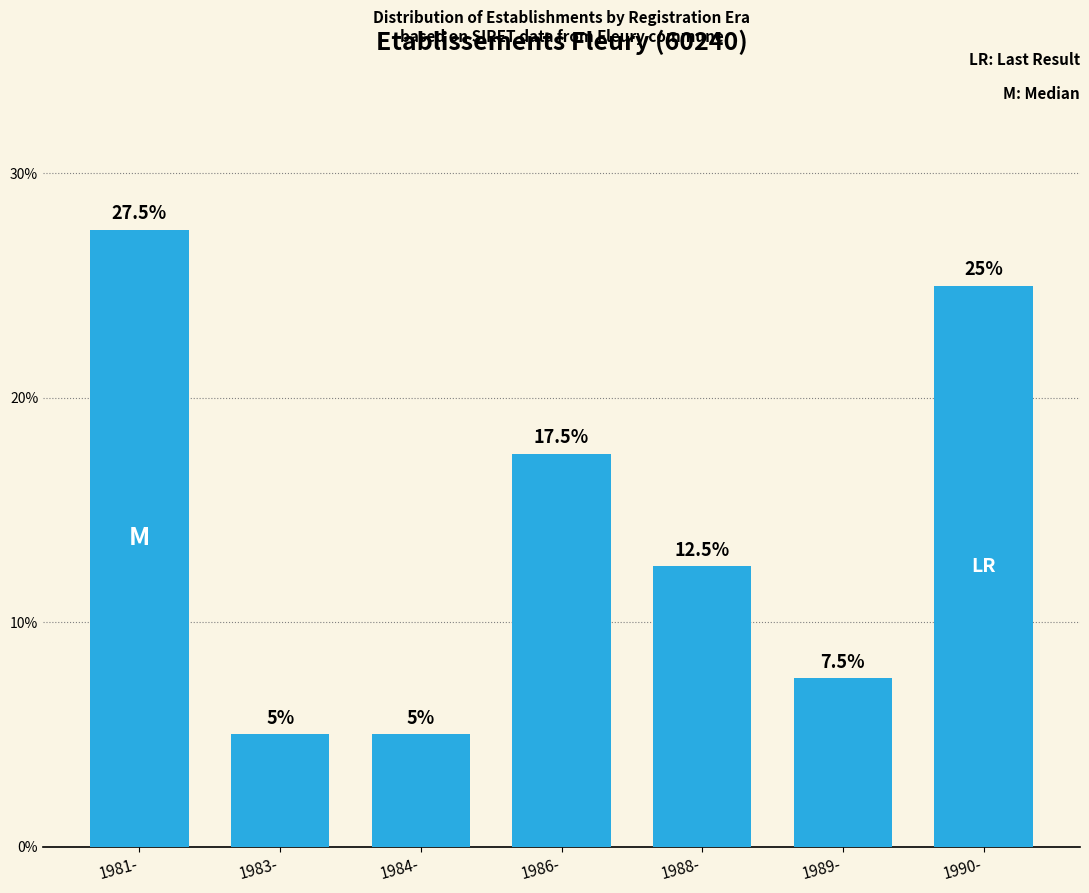

Reading left to right, what are all the values shown in this chart?

27.5	5.0	5.0	17.5	12.5	7.5	25.0